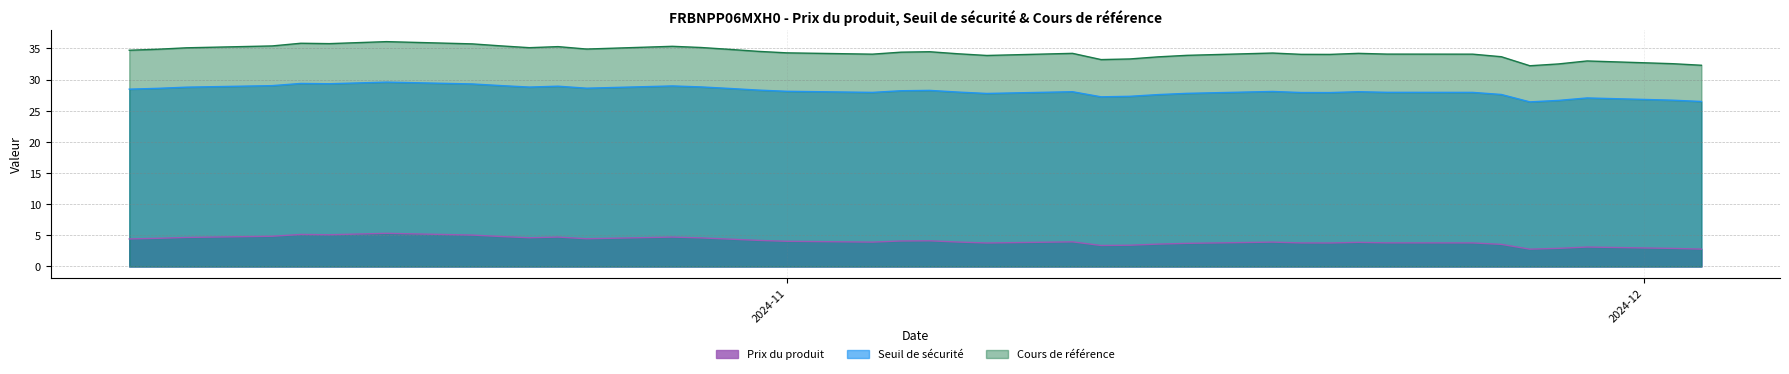

Does the chart have visible grid lines?

Yes